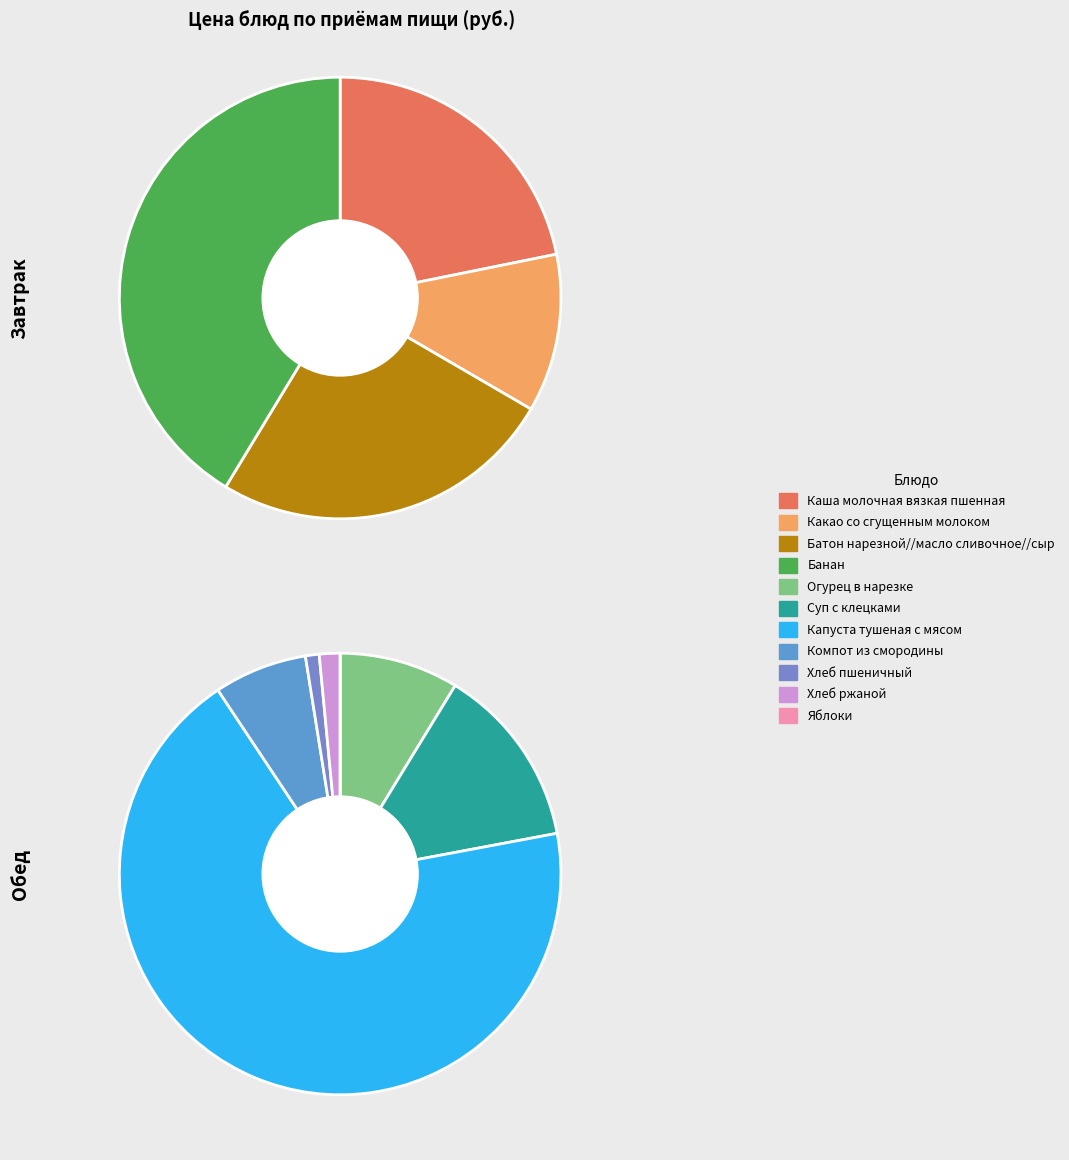

Does any single category account for the majority?

No